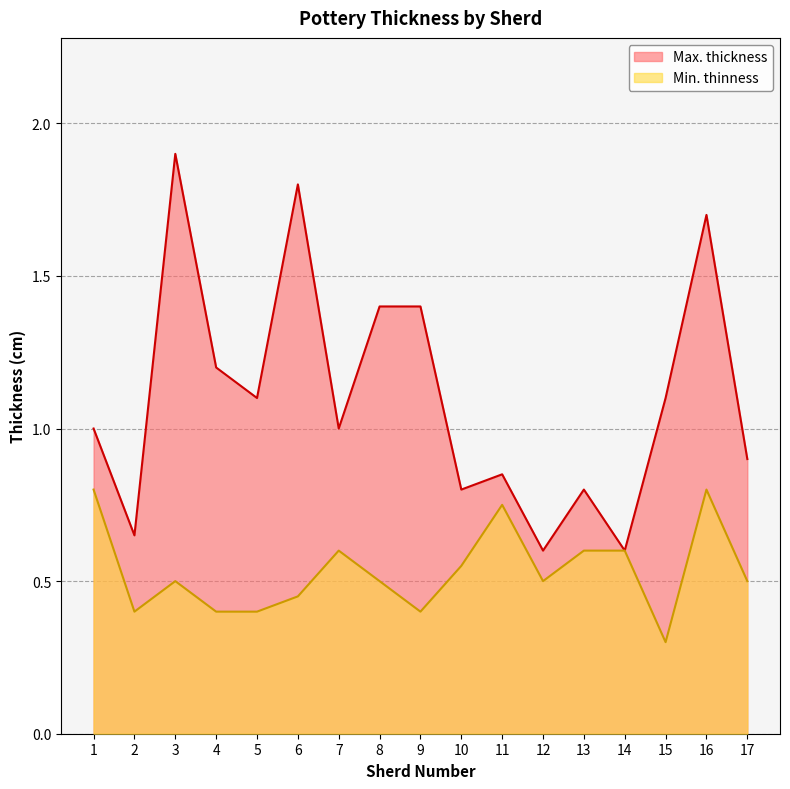

Which series has the largest range (max minus min)?

Max. thickness